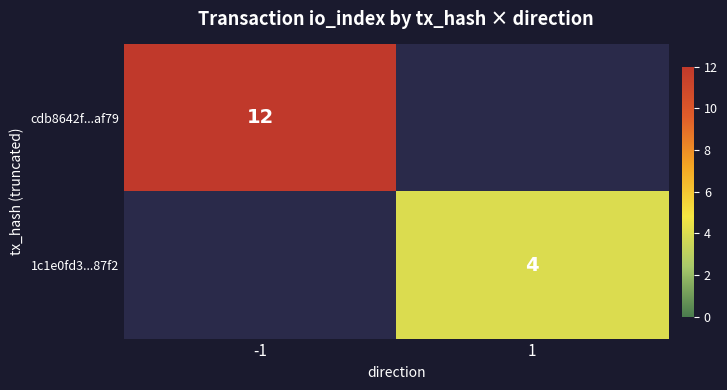

The value of cdb8642f...af79 at -1 is 7. True or false?

False